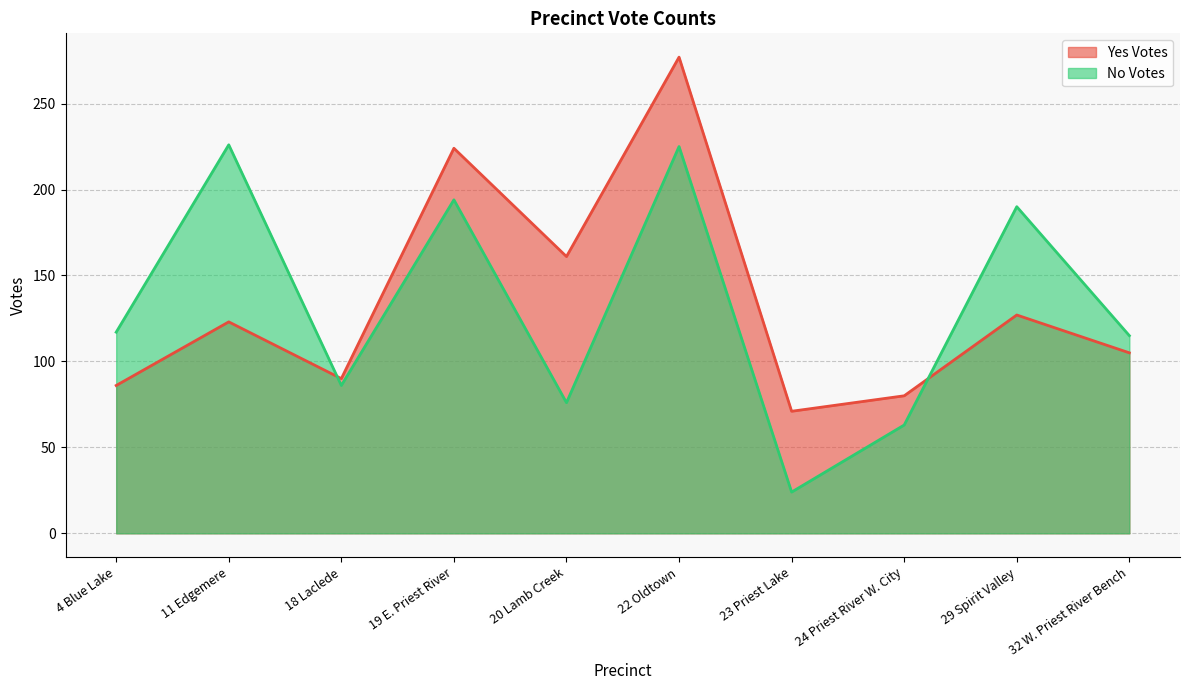

What is the total value across all series at 32 W. Priest River Bench?

220